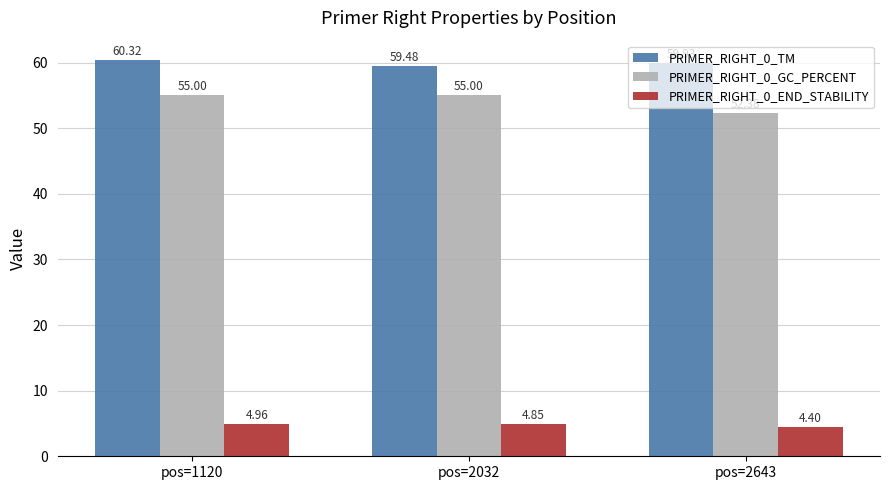

What is the difference between the highest and lowest values at pos=2643?

55.5